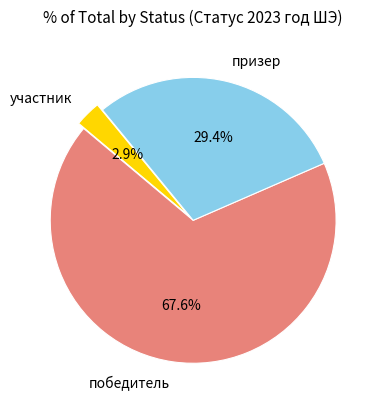

What is the total percentage of победитель and участник?

70.6%